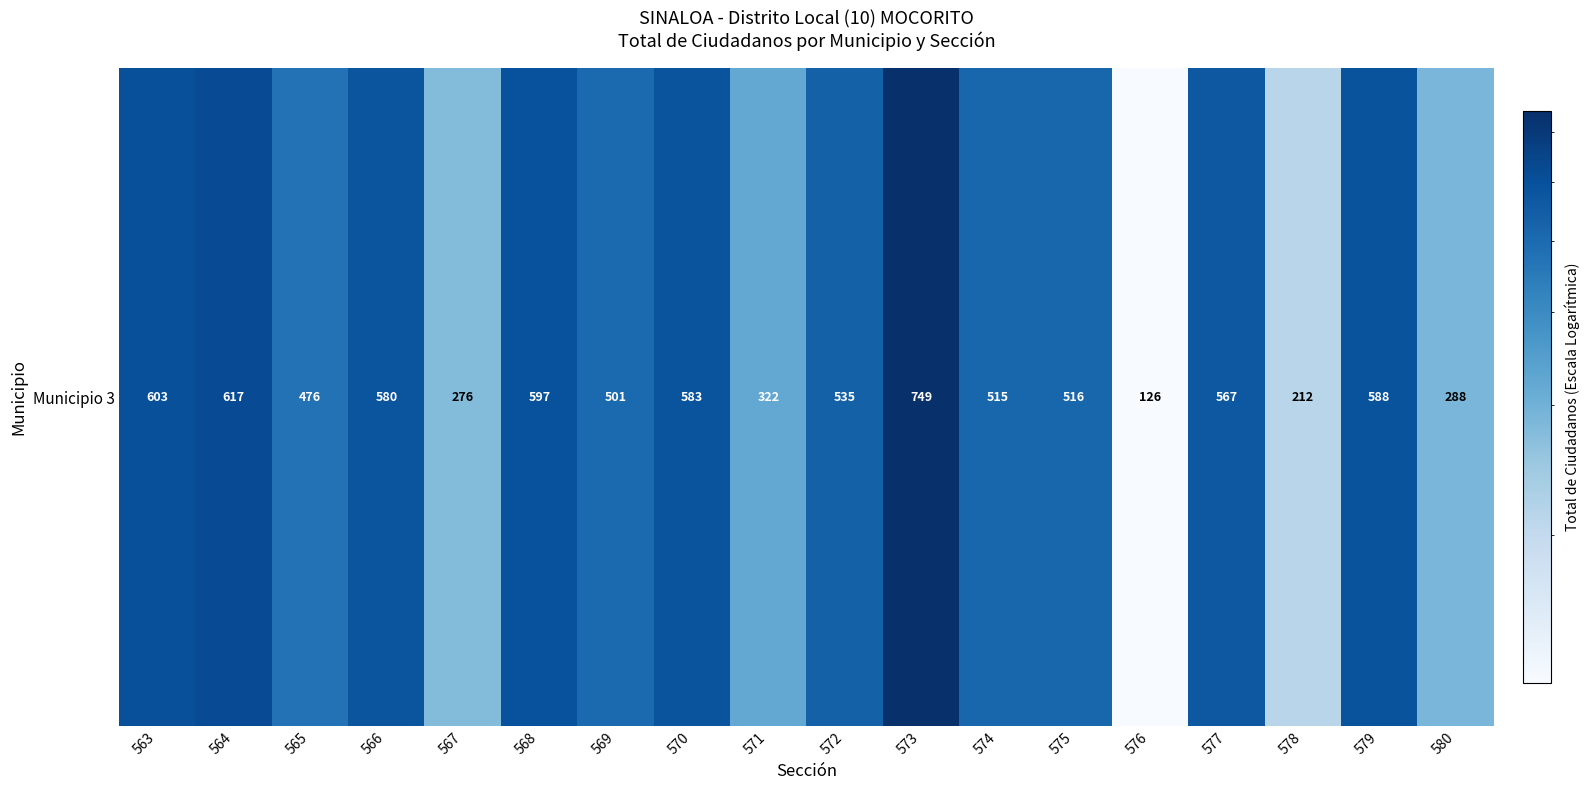

What is the sum of all values?

8651